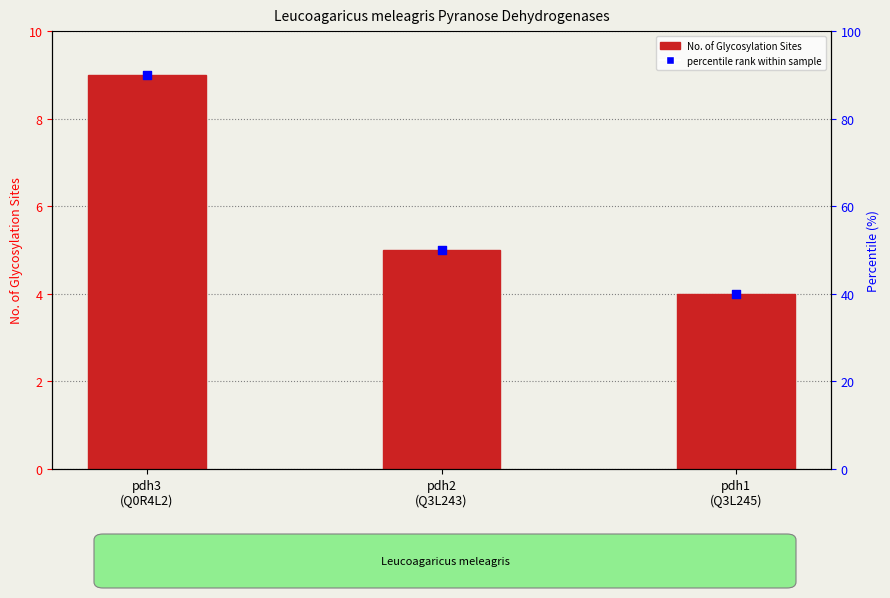

Is the value of No. of Glycosylation Sites at pdh3
(Q0R4L2) greater than the value of percentile rank within sample at pdh2
(Q3L243)?

No